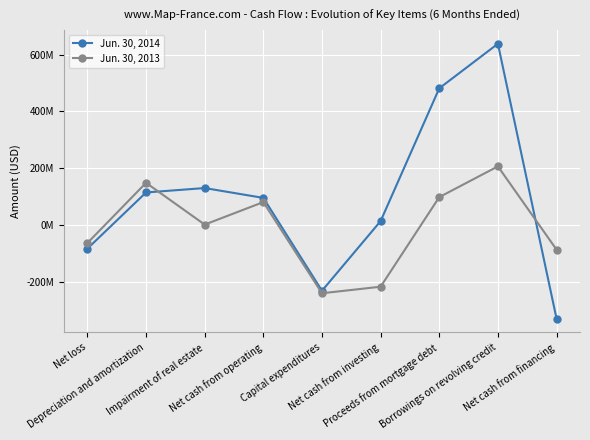

Rank the series by their average value, from highest to lowest.

Jun. 30, 2014, Jun. 30, 2013